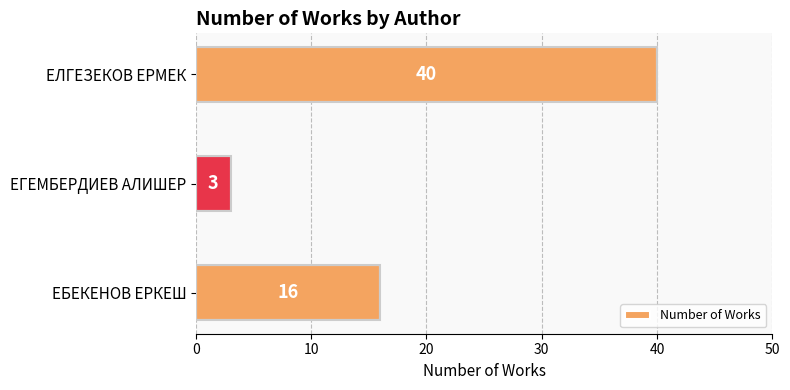

Rank the categories by value from highest to lowest.

ЕЛГЕЗЕКОВ ЕРМЕК, ЕБЕКЕНОВ ЕРКЕШ, ЕГЕМБЕРДИЕВ АЛИШЕР